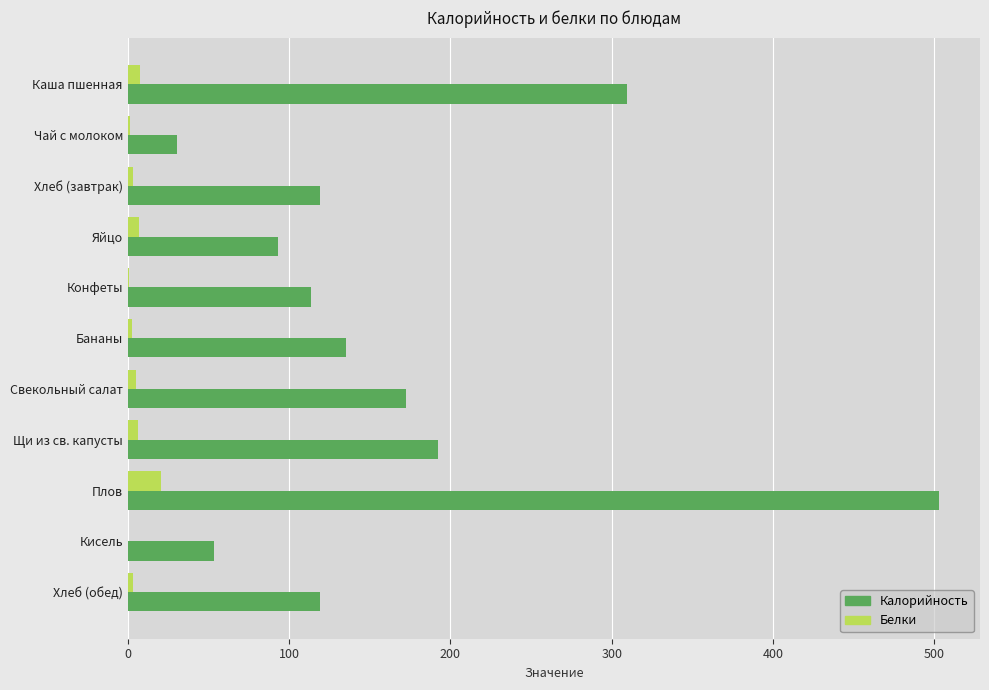

Between Хлеб (завтрак) and Свекольный салат, which series saw the biggest shift?

Калорийность